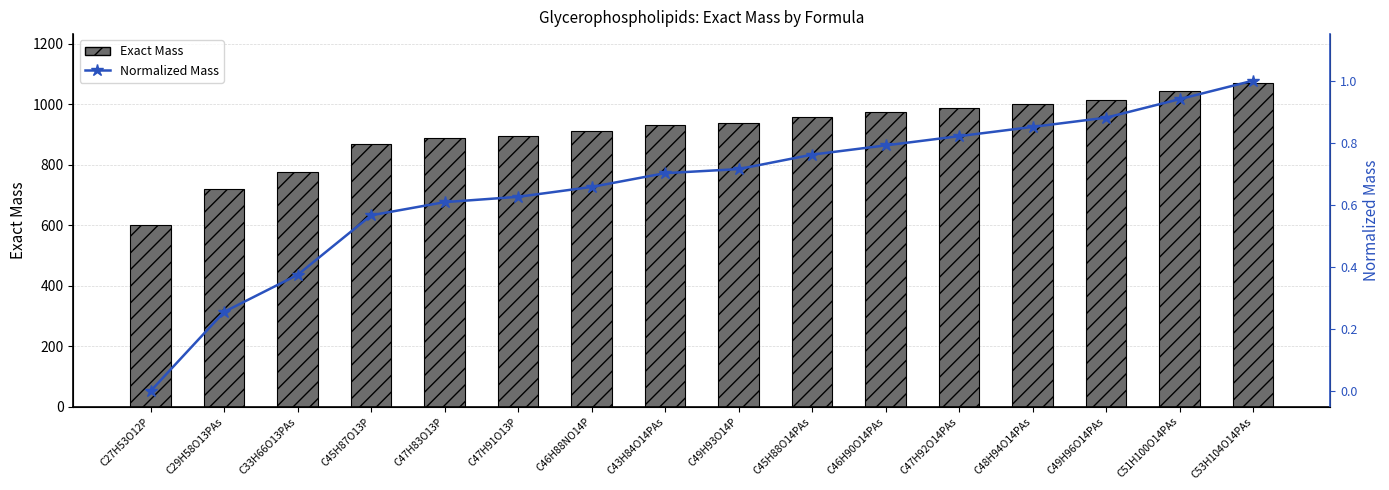

What is the maximum value shown in the chart?

1070.6